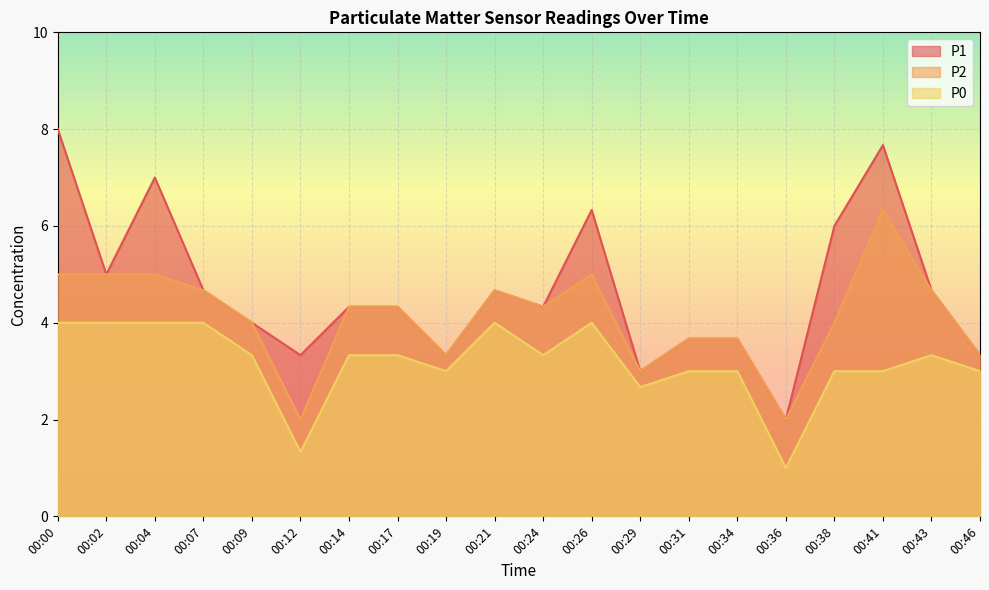

Where does the P0 series first go above 3?

00:00